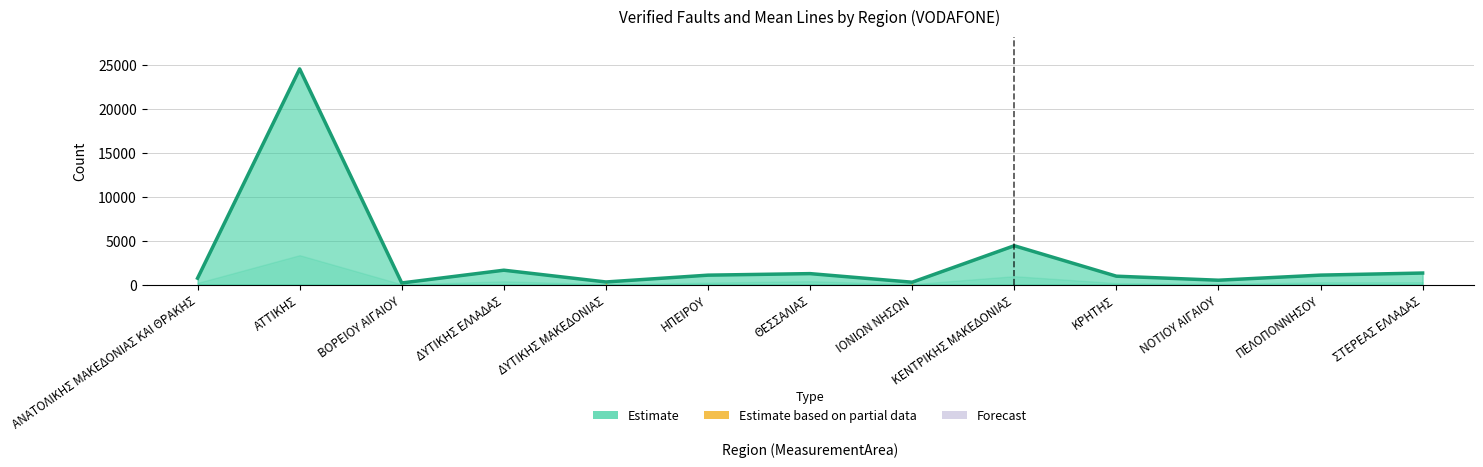

Rank the categories by value from highest to lowest.

ΑΤΤΙΚΗΣ, ΚΕΝΤΡΙΚΗΣ ΜΑΚΕΔΟΝΙΑΣ, ΔΥΤΙΚΗΣ ΕΛΛΑΔΑΣ, ΣΤΕΡΕΑΣ ΕΛΛΑΔΑΣ, ΘΕΣΣΑΛΙΑΣ, ΠΕΛΟΠΟΝΝΗΣΟΥ, ΗΠΕΙΡΟΥ, ΚΡΗΤΗΣ, ΑΝΑΤΟΛΙΚΗΣ ΜΑΚΕΔΟΝΙΑΣ ΚΑΙ ΘΡΑΚΗΣ, ΝΟΤΙΟΥ ΑΙΓΑΙΟΥ, ΔΥΤΙΚΗΣ ΜΑΚΕΔΟΝΙΑΣ, ΙΟΝΙΩΝ ΝΗΣΩΝ, ΒΟΡΕΙΟΥ ΑΙΓΑΙΟΥ